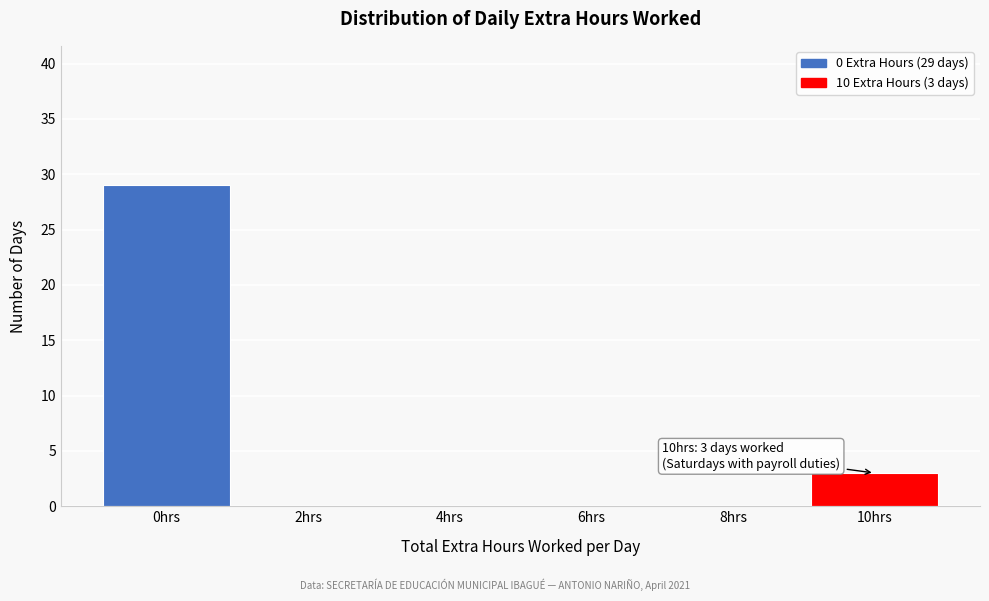

Reading right to left, extract all data points from this chart.

10hrs=3	8hrs=0	6hrs=0	4hrs=0	2hrs=0	0hrs=29